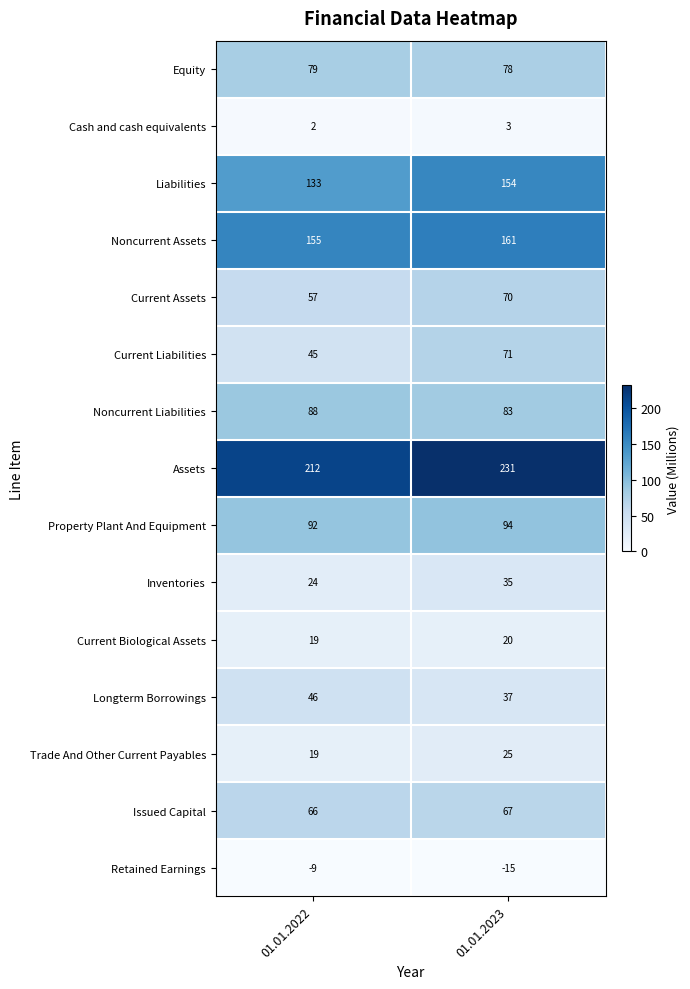

Reading left to right, what are all the values shown in this chart?

Equity: 79	78
Cash and cash equivalents: 2	3
Liabilities: 133	154
Noncurrent Assets: 155	161
Current Assets: 57	70
Current Liabilities: 45	71
Noncurrent Liabilities: 88	83
Assets: 212	231
Property Plant And Equipment: 92	94
Inventories: 24	35
Current Biological Assets: 19	20
Longterm Borrowings: 46	37
Trade And Other Current Payables: 19	25
Issued Capital: 66	67
Retained Earnings: -9	-15